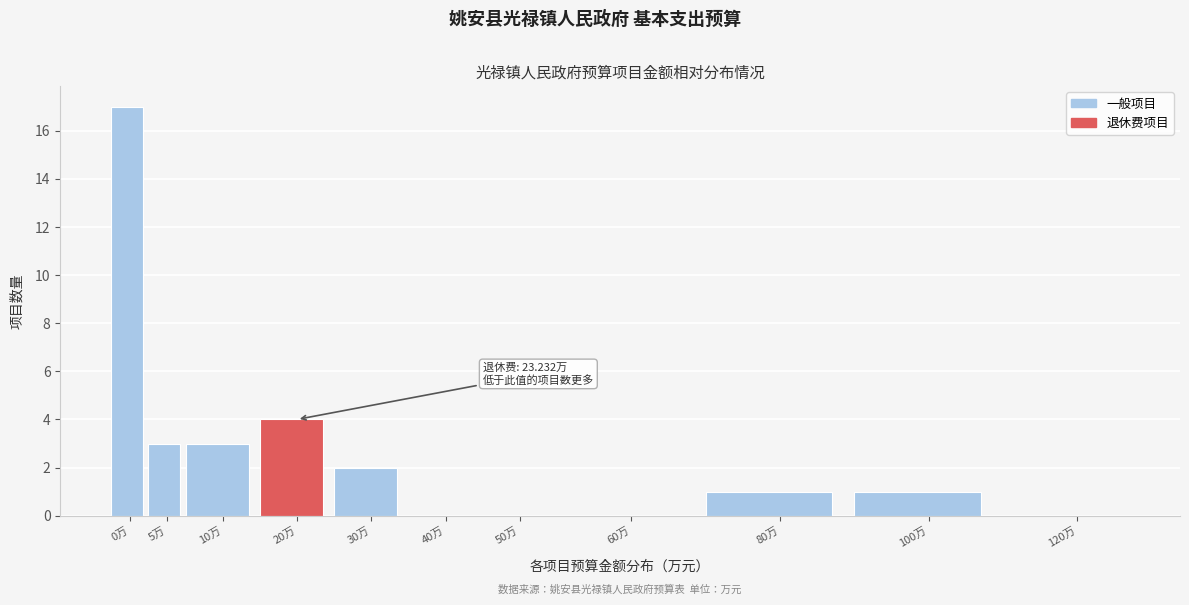

Reading right to left, list all the values displayed in this chart.

120万=0	100万=1	80万=1	60万=0	50万=0	40万=0	30万=2	20万=4	10万=3	5万=3	0万=17